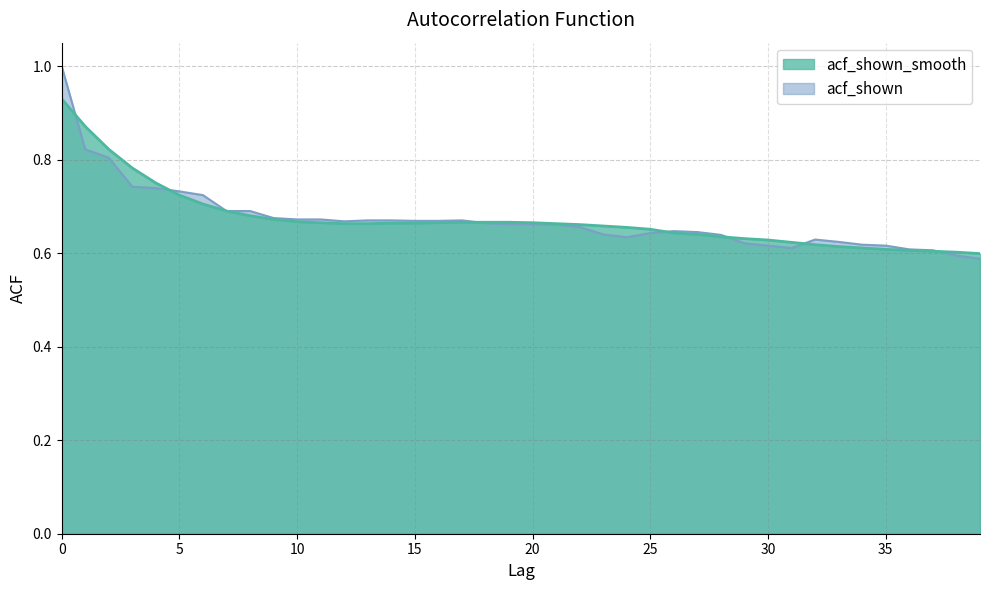

Which series has the largest total across all categories?

acf_shown_smooth